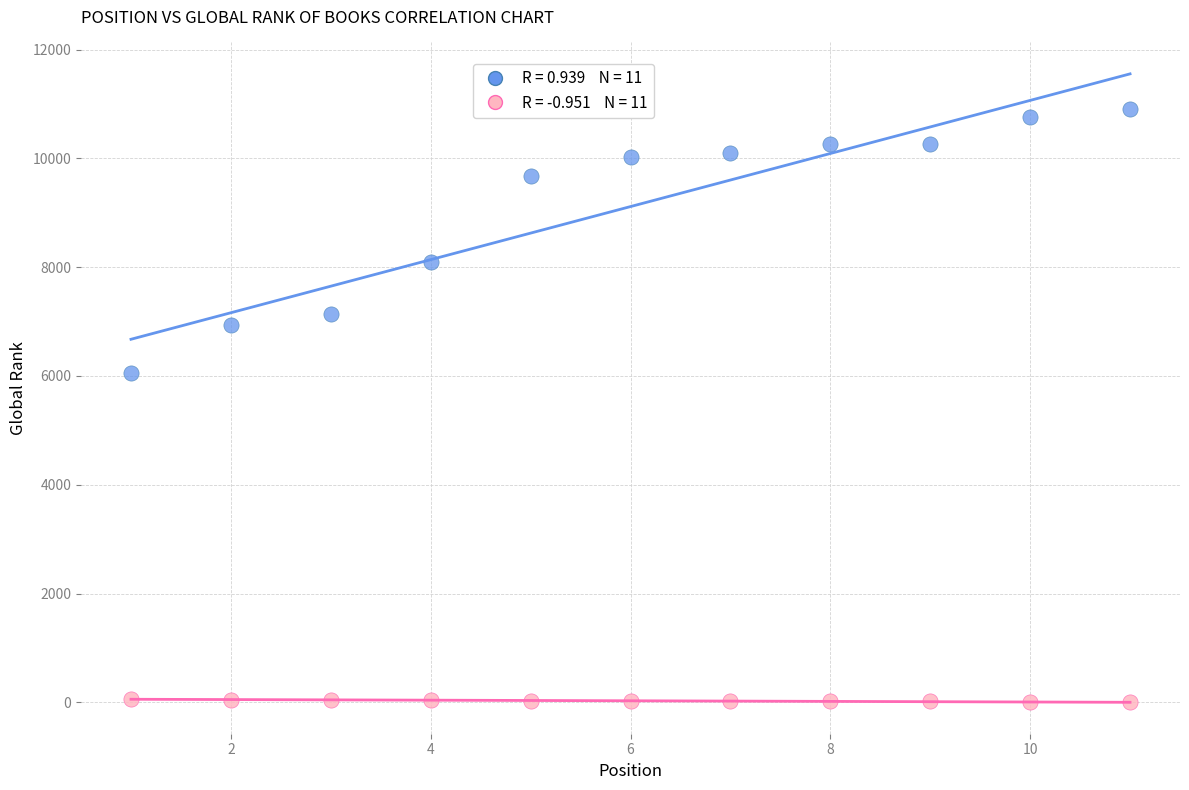

Across all data points, what is the range of Y values (max minus min)?

10896